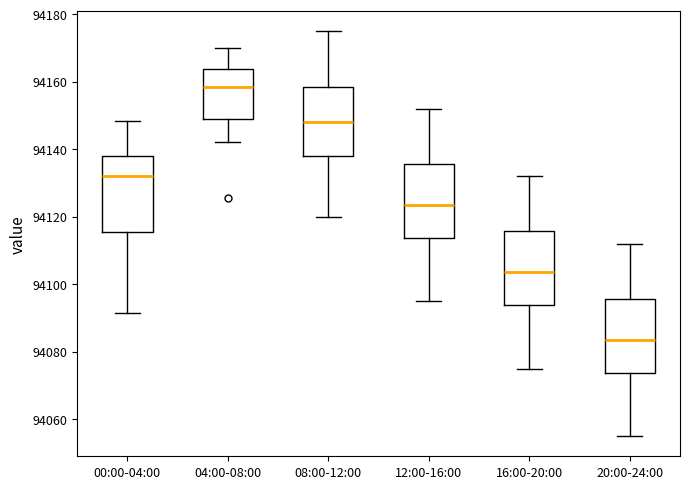

Where is the upper edge of the box for 08:00-12:00 on the y-axis? The values are not printed on the chart, so give them approximately, as read against the axis.

94158